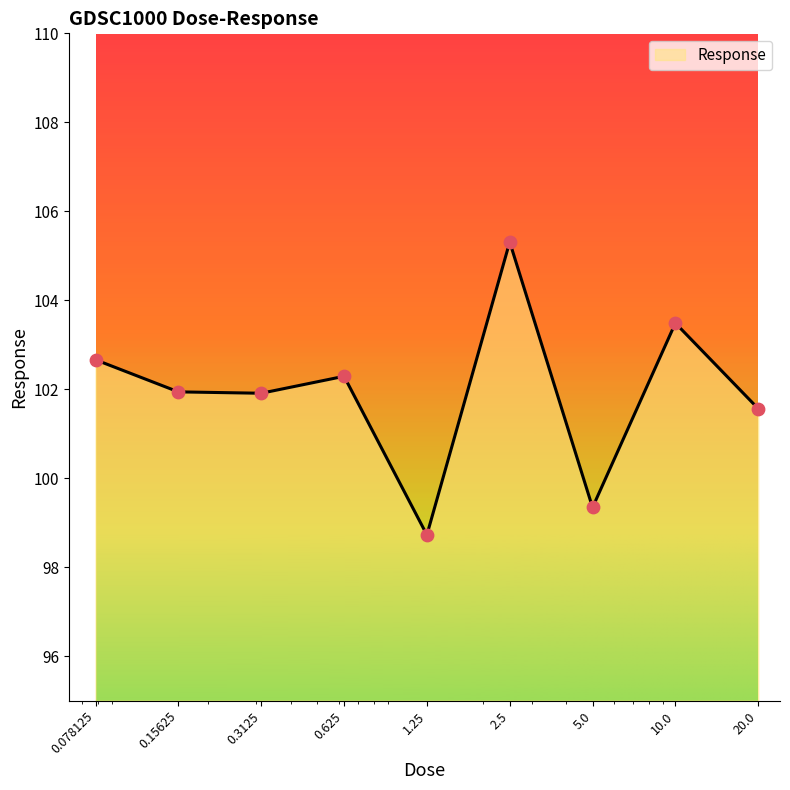

What is the smallest value displayed?

98.7